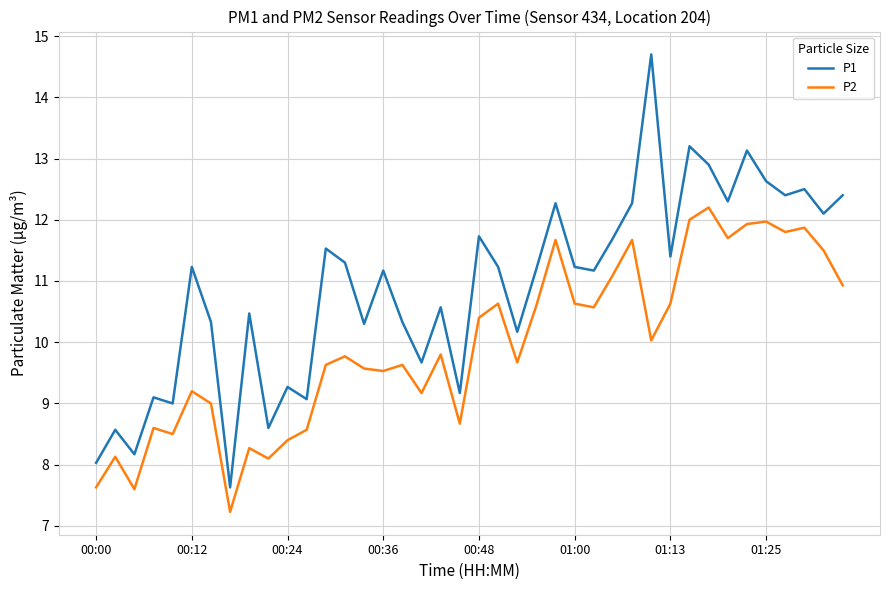

True or false: P1 and P2 cross at least once.

False